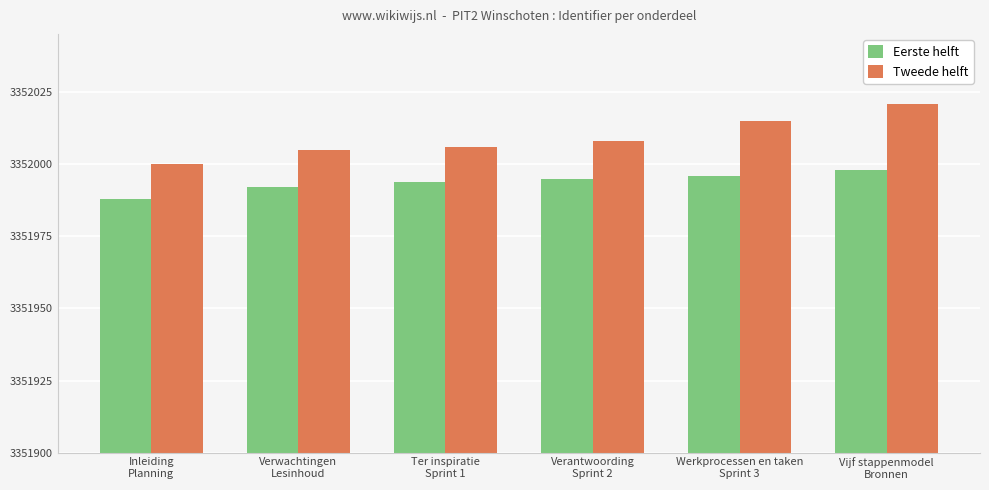

What are all the series names shown in the legend?

Eerste helft, Tweede helft